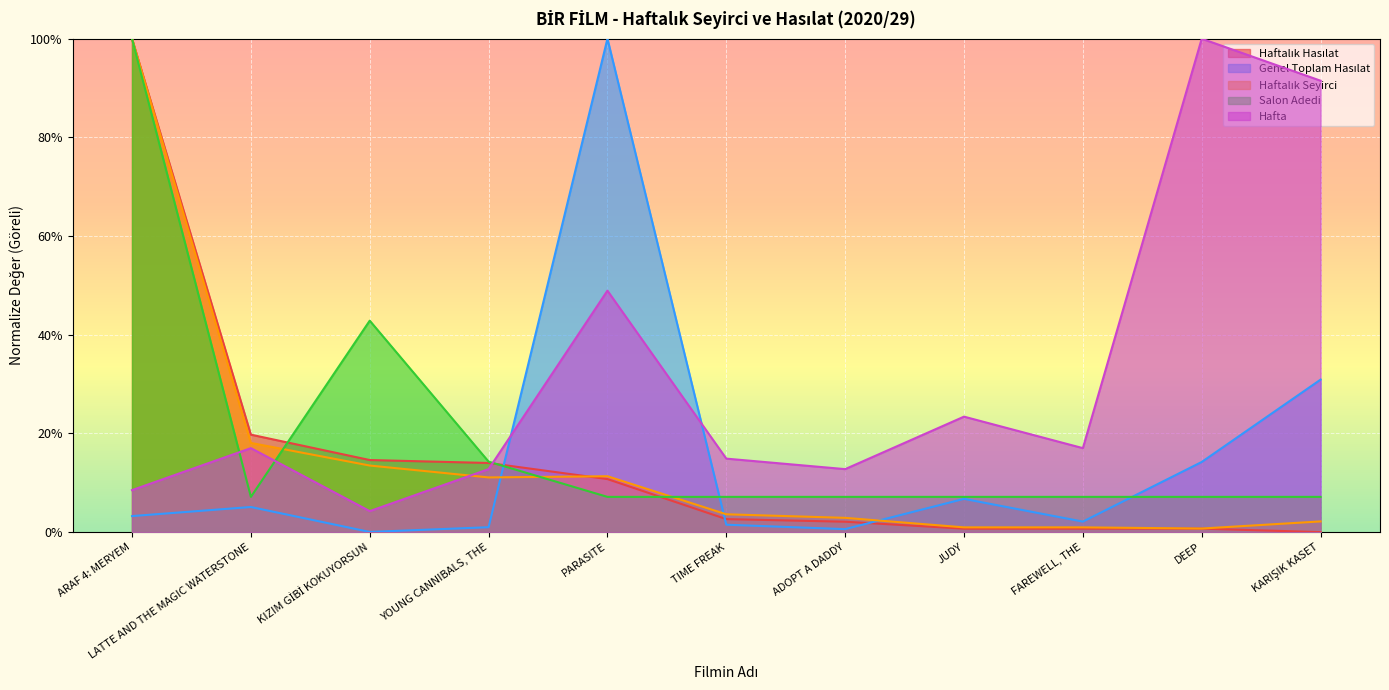

True or false: Salon Adedi has more than 0 points higher than both neighbors.

True